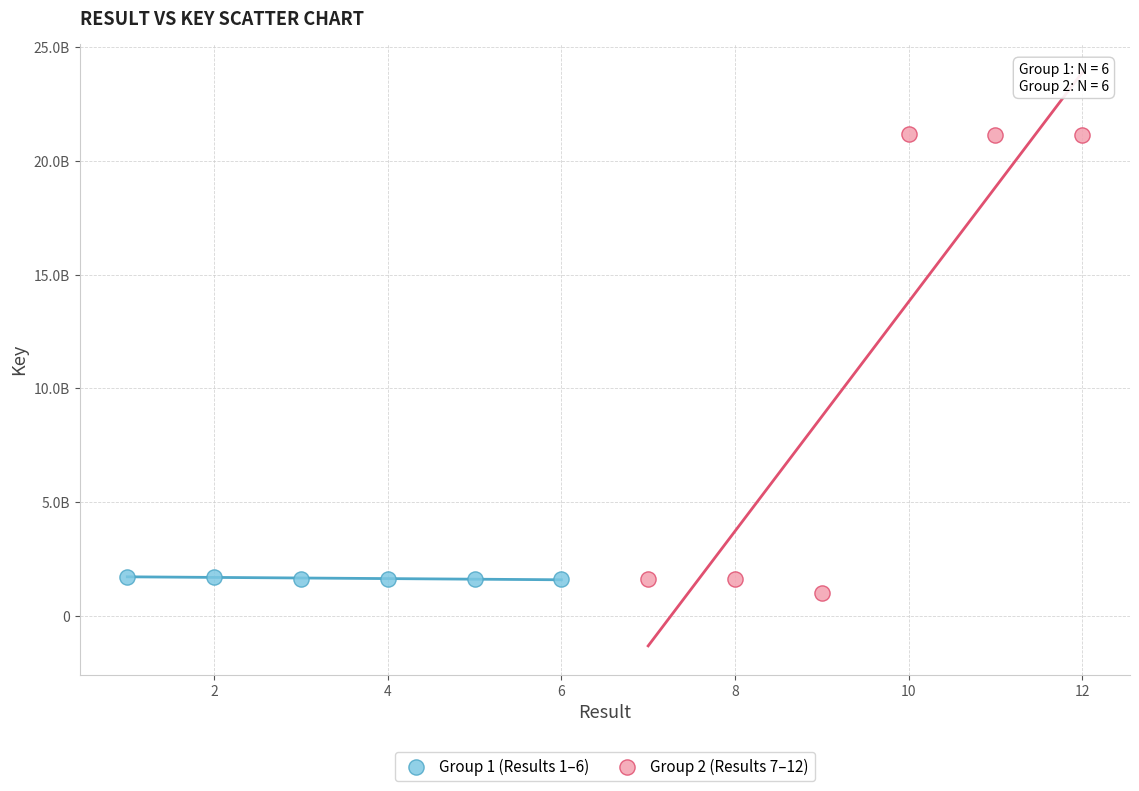

Which series has the largest Y range (max minus min)?

Group 2 (Results 7–12)